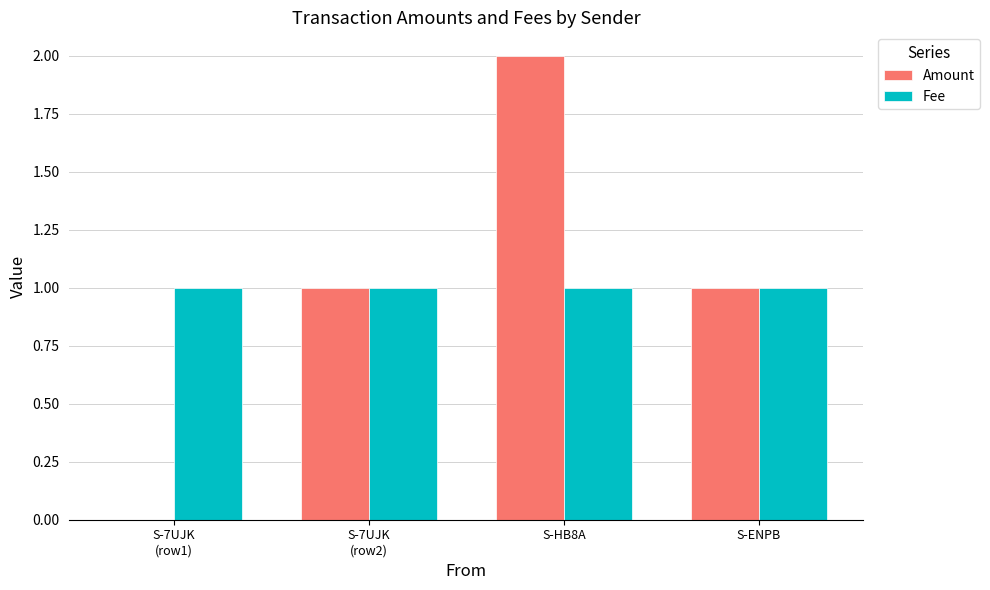

Is the value of Amount at S-HB8A greater than the value of Fee at S-HB8A?

Yes